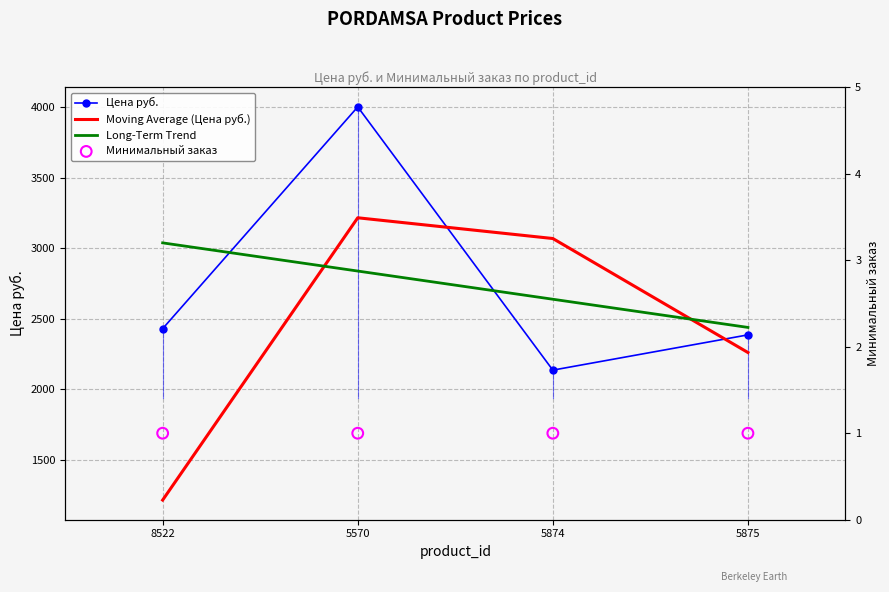

Is the value of Moving Average (Цена руб.) at 5874 greater than the value of Long-Term Trend at 8522?

Yes